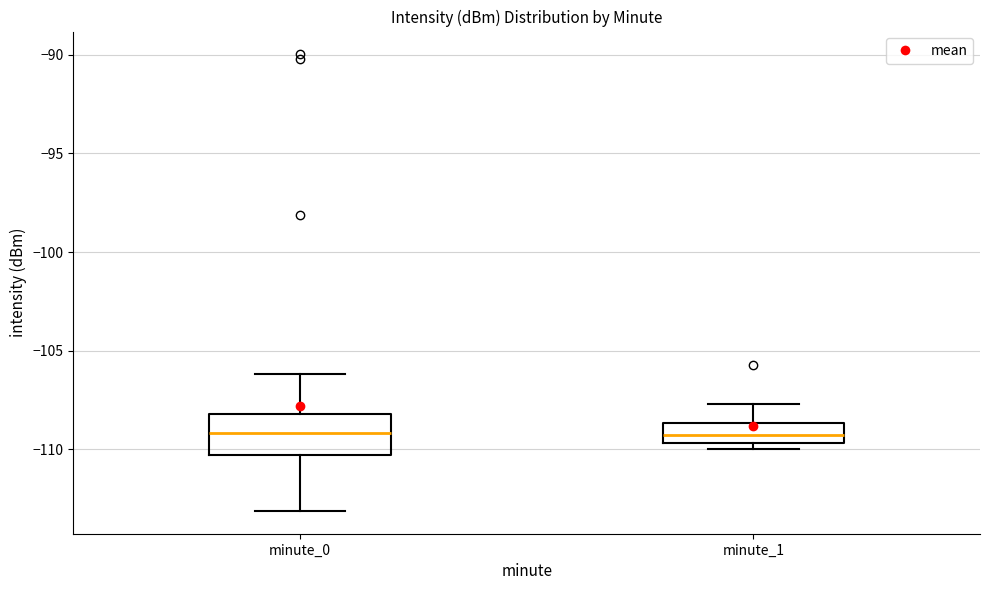

Where does the upper whisker of the box for minute_1 end on the y-axis? The values are not printed on the chart, so give them approximately, as read against the axis.

-107.5